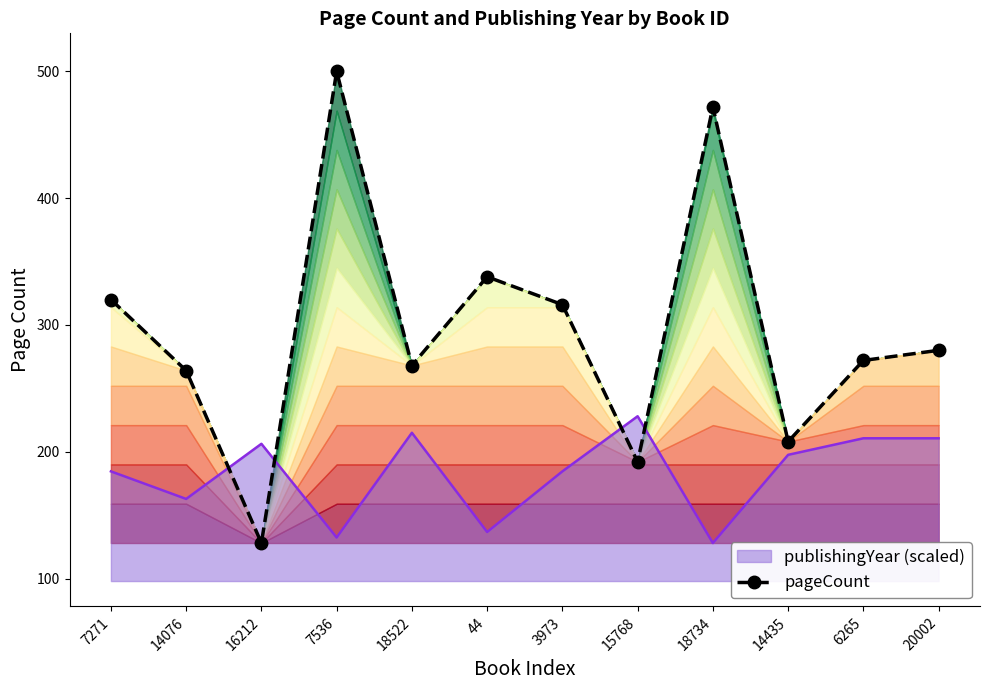

The value at 3973 is 316. True or false?

True